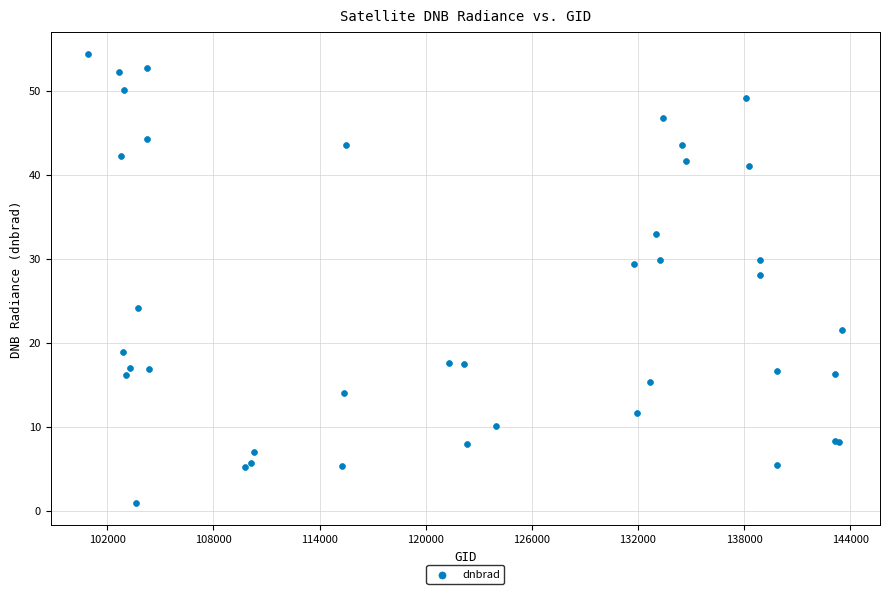

What Y value in the scatter plot is closest to 27?

28.0